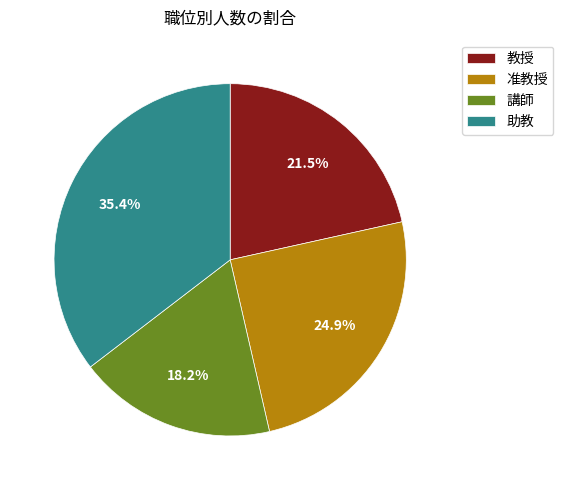

What is the total percentage of 准教授 and 教授?

46.4%